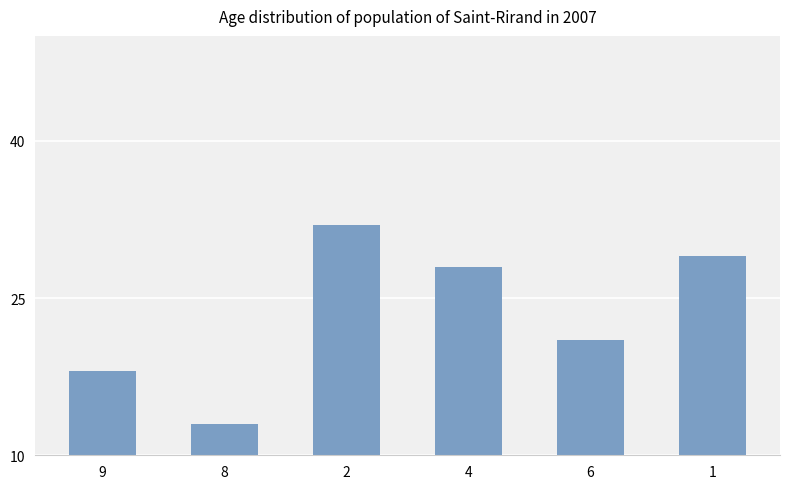

What is the average value?

24